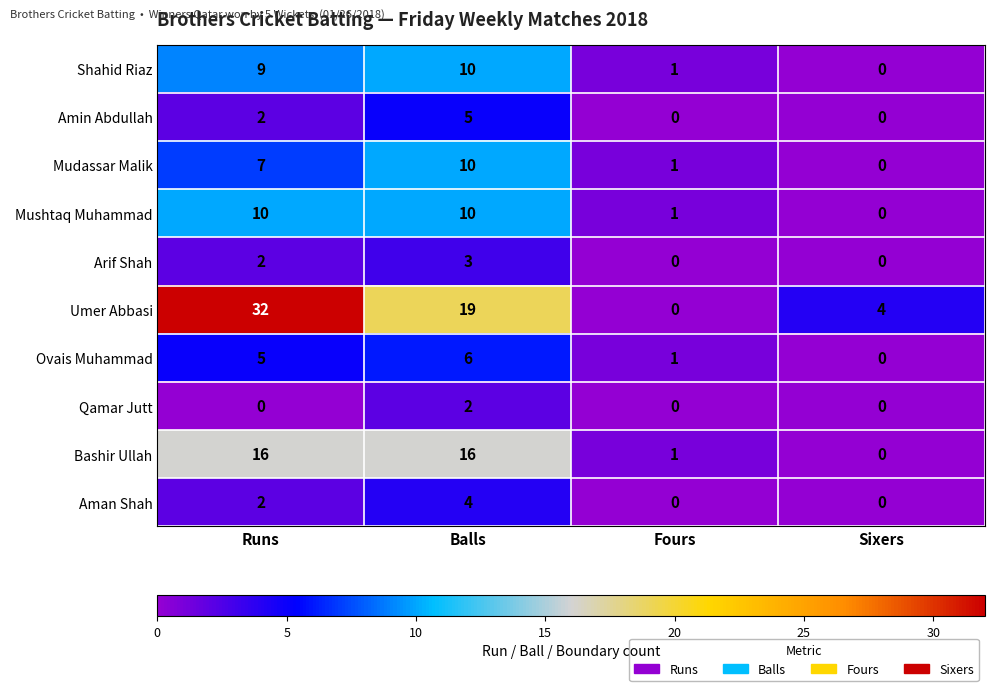

True or false: Amin Abdullah has a value of 3 at Runs.

False